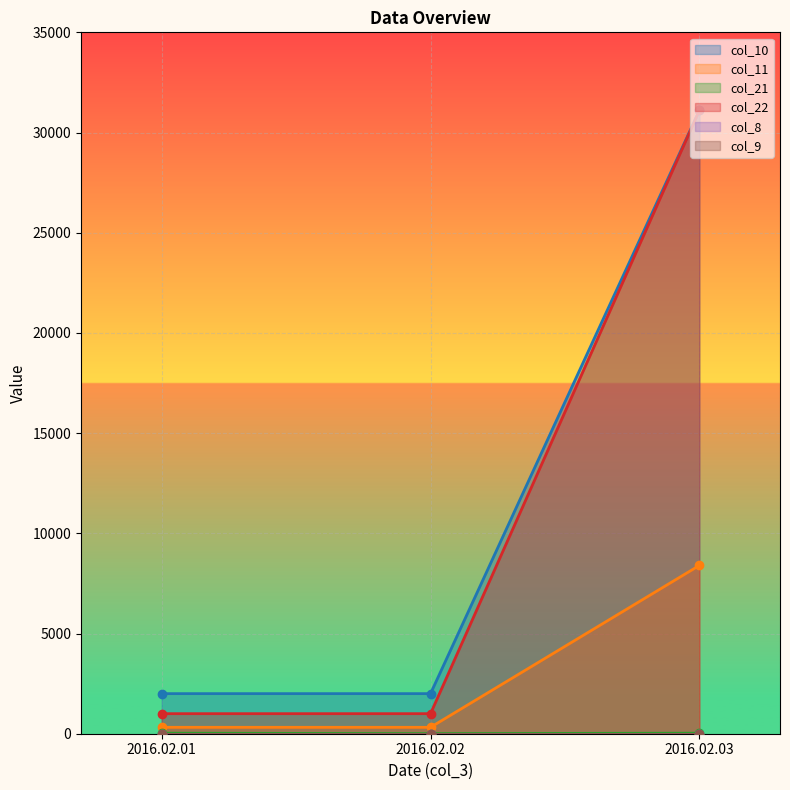

What is the difference between the maximum and second lowest values in the col_11 series?

8077